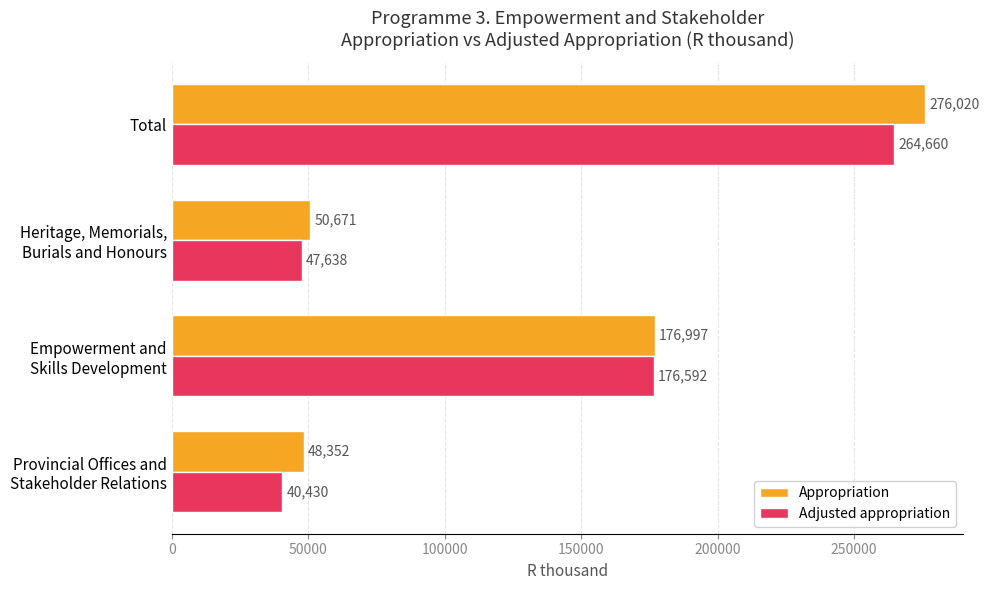

What is the total value across all series at Total?

540680